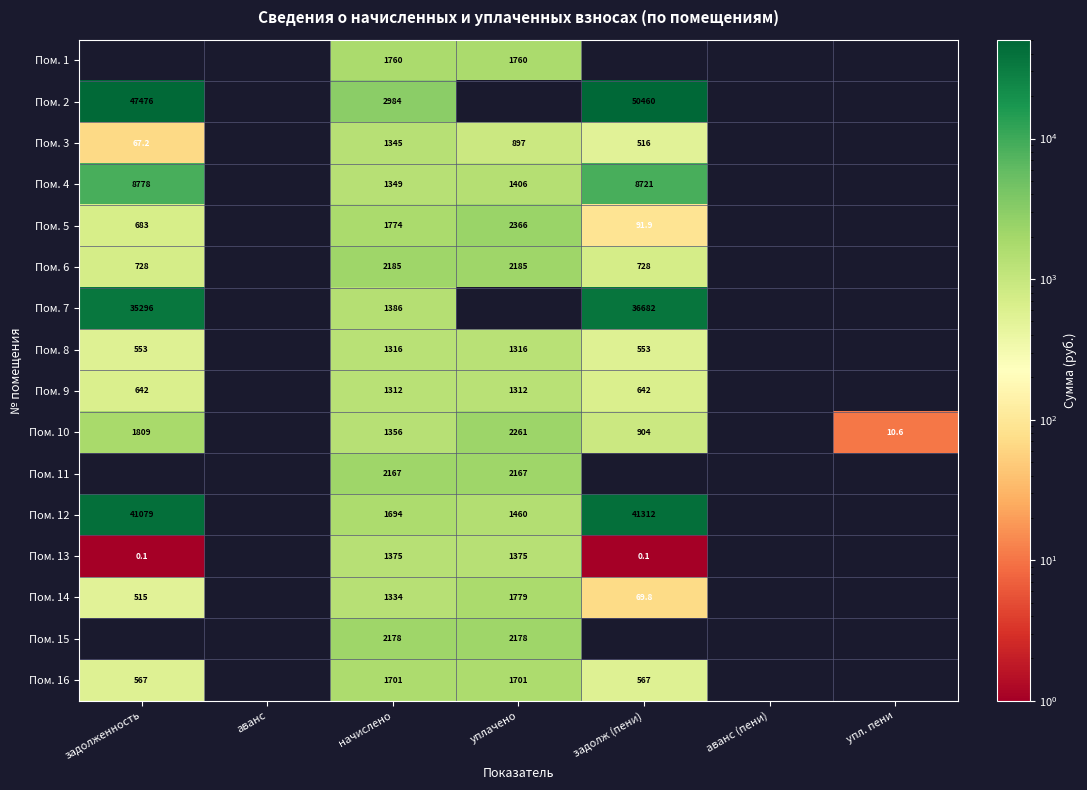

What is the difference between the Пом. 12 values at начислено and уплачено?

234.0